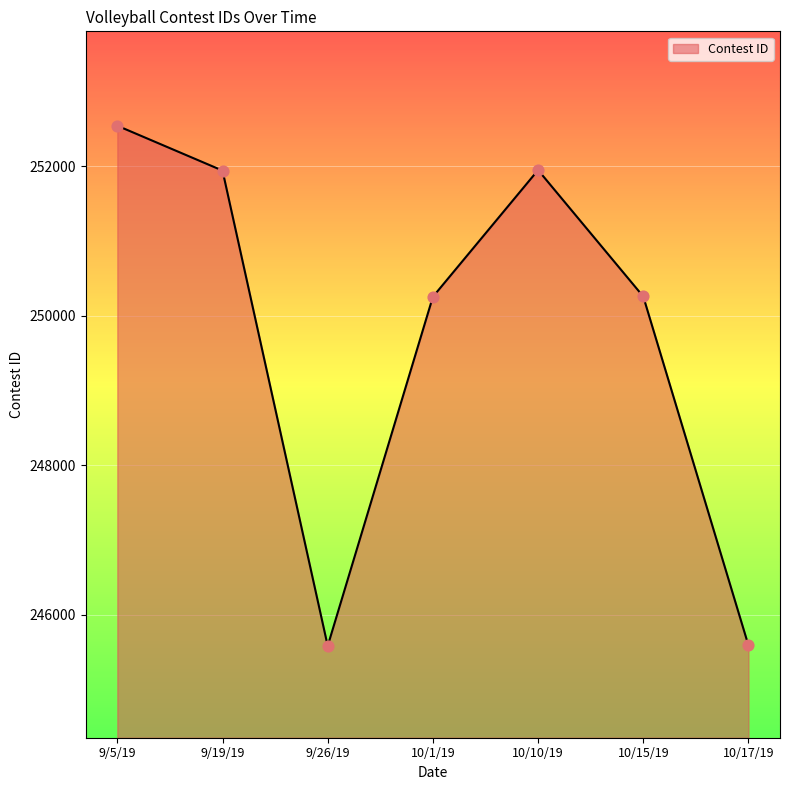

Which has a higher value, 9/19/19 or 10/15/19?

9/19/19